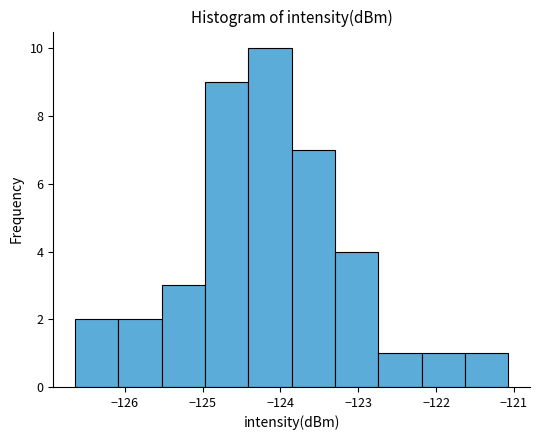

Reading left to right, list every bar in this chart as the range it spans on the x-axis followed by its height. Neither the bar edges nor the heights are printed on the chart, so give them approximately, as read against the axes.

-126.6 to -126.1: 2
-126.1 to -125.5: 2
-125.5 to -125.0: 3
-125.0 to -124.4: 9
-124.4 to -123.9: 10
-123.9 to -123.3: 7
-123.3 to -122.7: 4
-122.7 to -122.2: 1
-122.2 to -121.6: 1
-121.6 to -121.1: 1